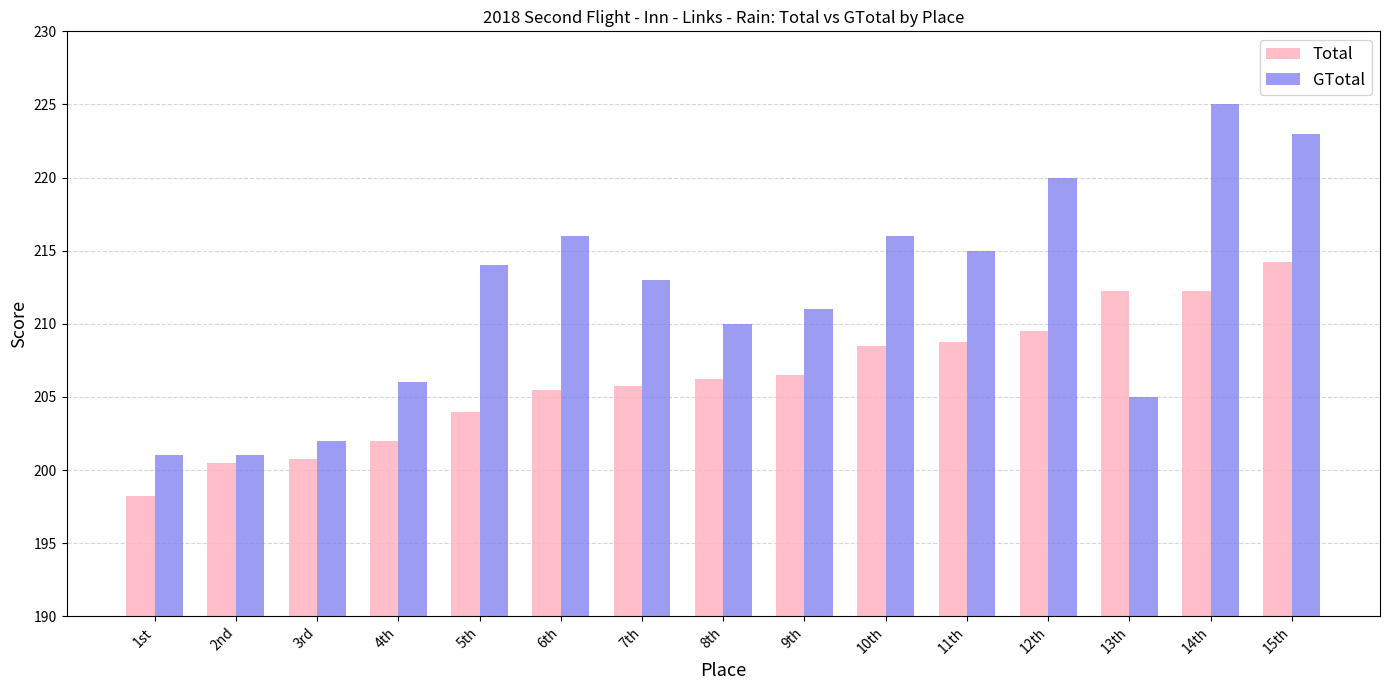

What is the average value of the GTotal series?

211.9